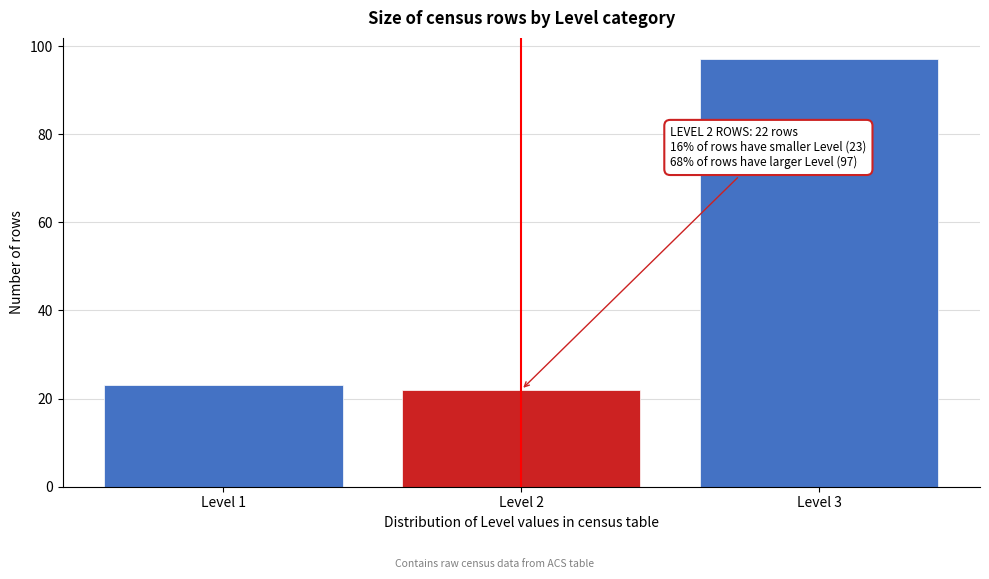

Reading left to right, transcribe all the data shown in this chart.

23	22	97